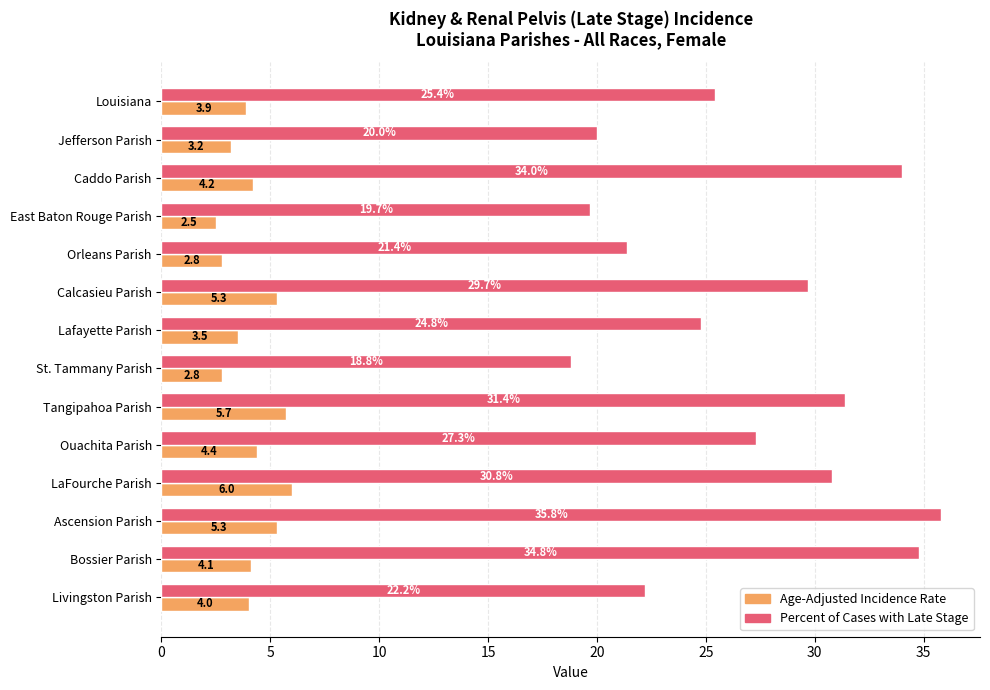

What are all the series names shown in the legend?

Age-Adjusted Incidence Rate, Percent of Cases with Late Stage